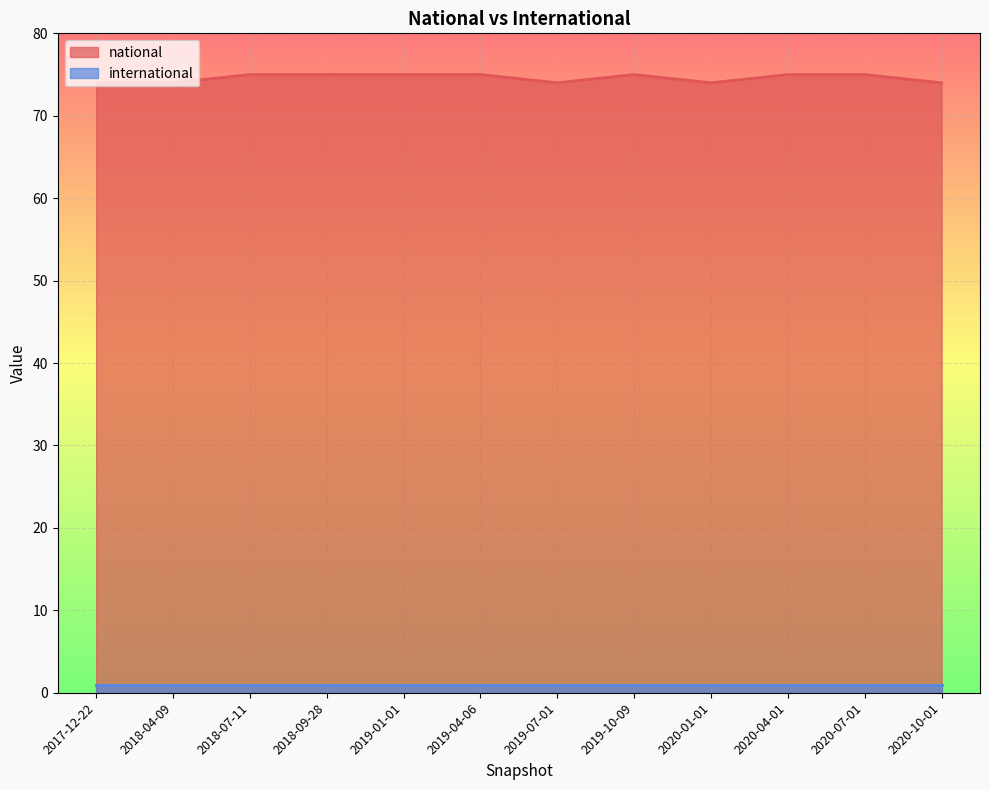

At which category does the chart reach its minimum across all series?

2017-12-22